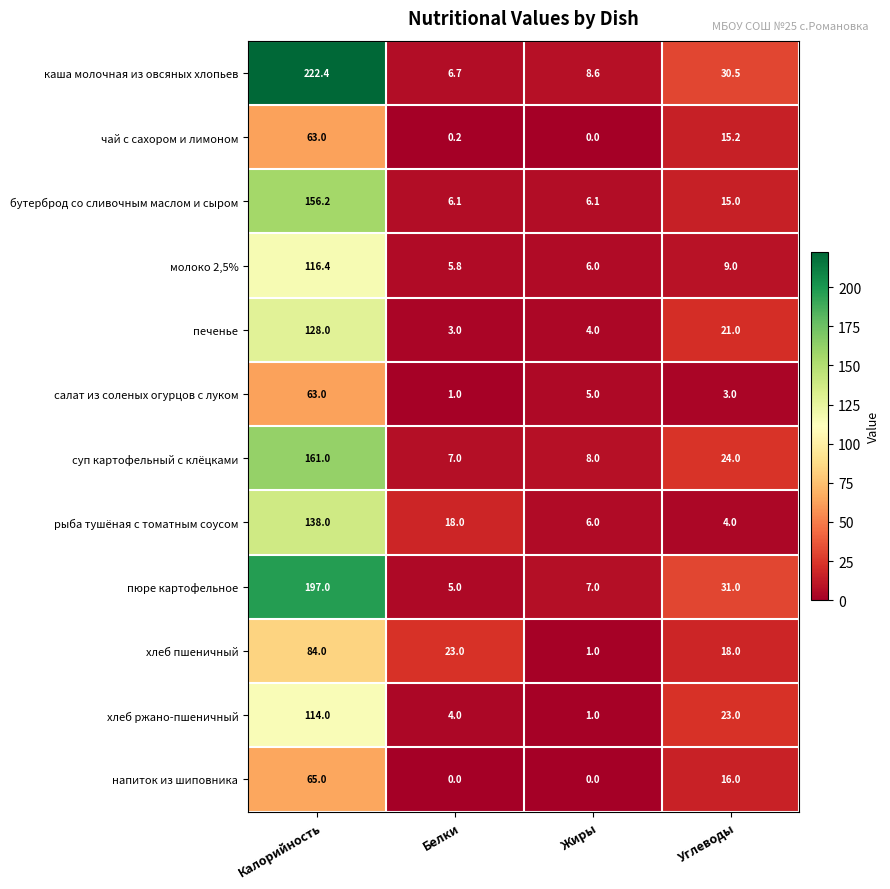

At which label is суп картофельный с клёцками closest to 84?

Углеводы